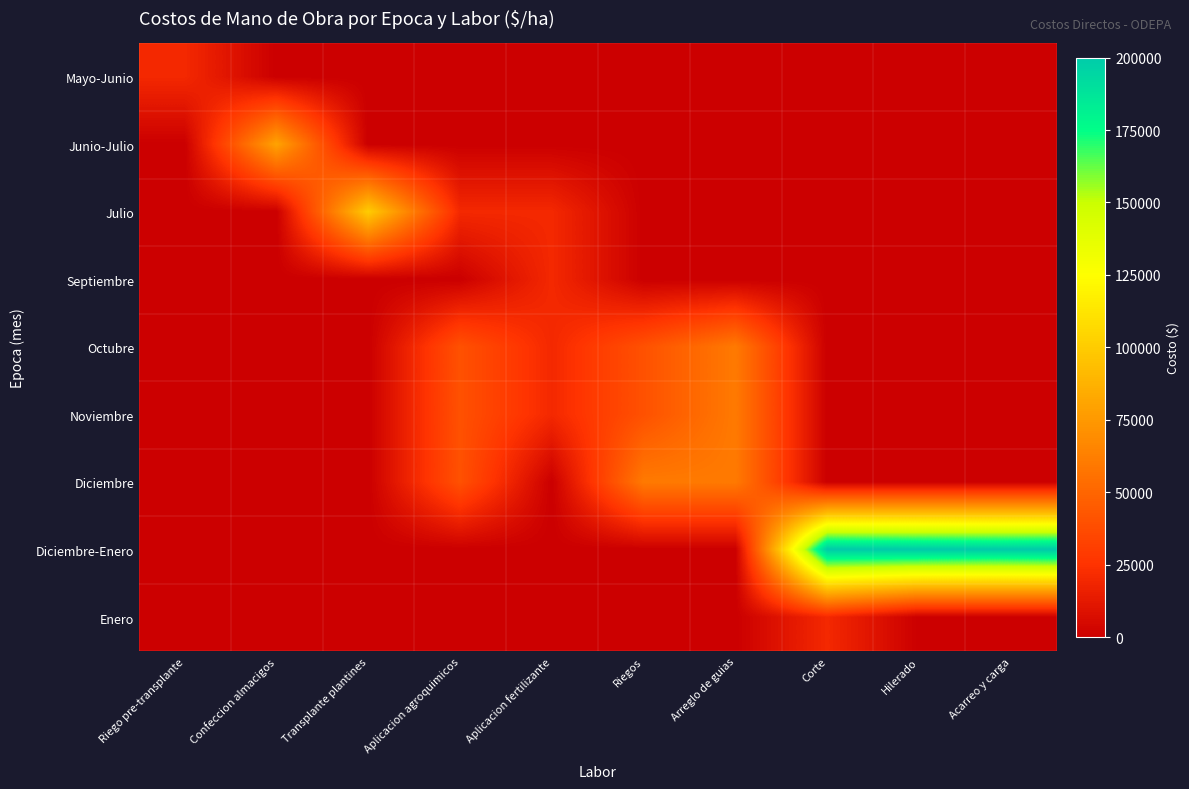

Between Aplicacion agroquimicos and Aplicacion fertilizante, which is larger?

Aplicacion agroquimicos